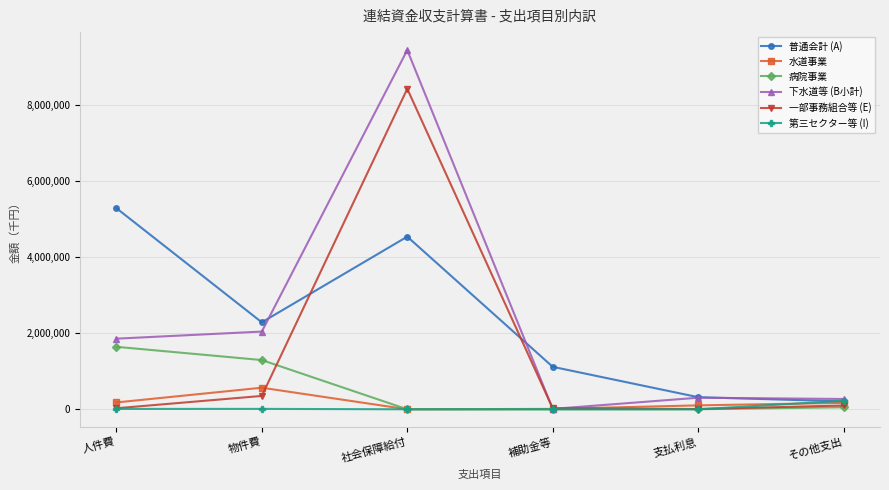

How many data points in 下水道等 (B小計) are less than 1857886?

3